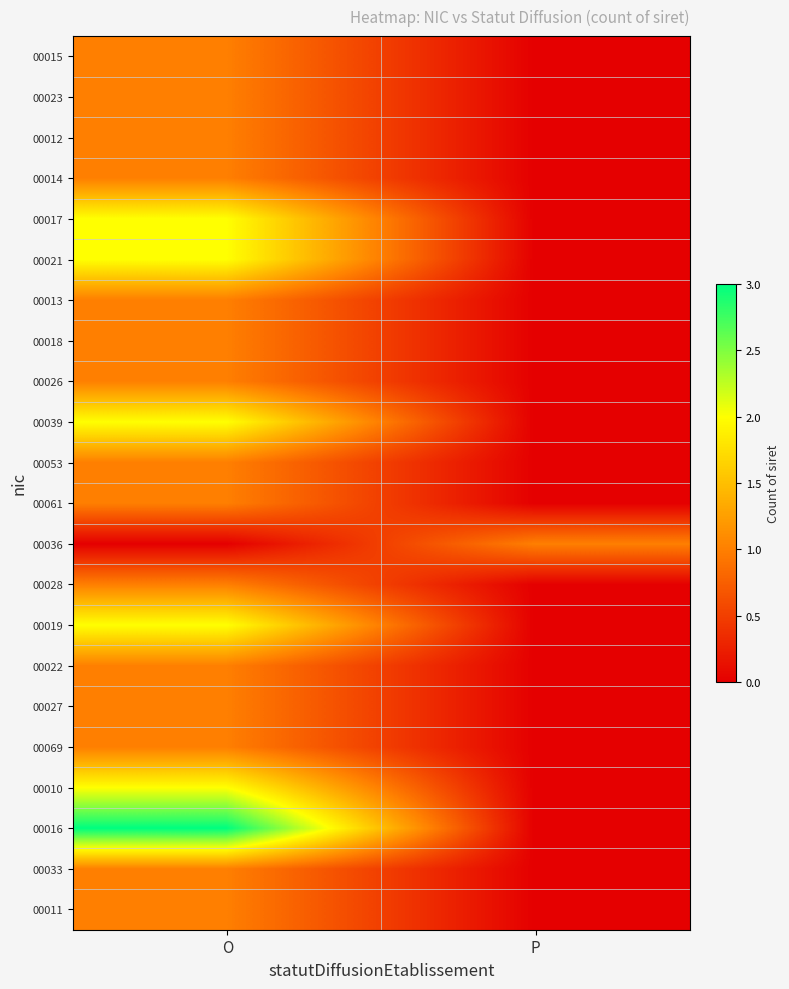

Reading left to right, extract all data points from this chart.

00015: O=1	P=0
00023: O=1	P=0
00012: O=1	P=0
00014: O=1	P=0
00017: O=2	P=0
00021: O=2	P=0
00013: O=1	P=0
00018: O=1	P=0
00026: O=1	P=0
00039: O=2	P=0
00053: O=1	P=0
00061: O=1	P=0
00036: O=0	P=1
00028: O=1	P=0
00019: O=2	P=0
00022: O=1	P=0
00027: O=1	P=0
00069: O=1	P=0
00010: O=2	P=0
00016: O=3	P=0
00033: O=1	P=0
00011: O=1	P=0